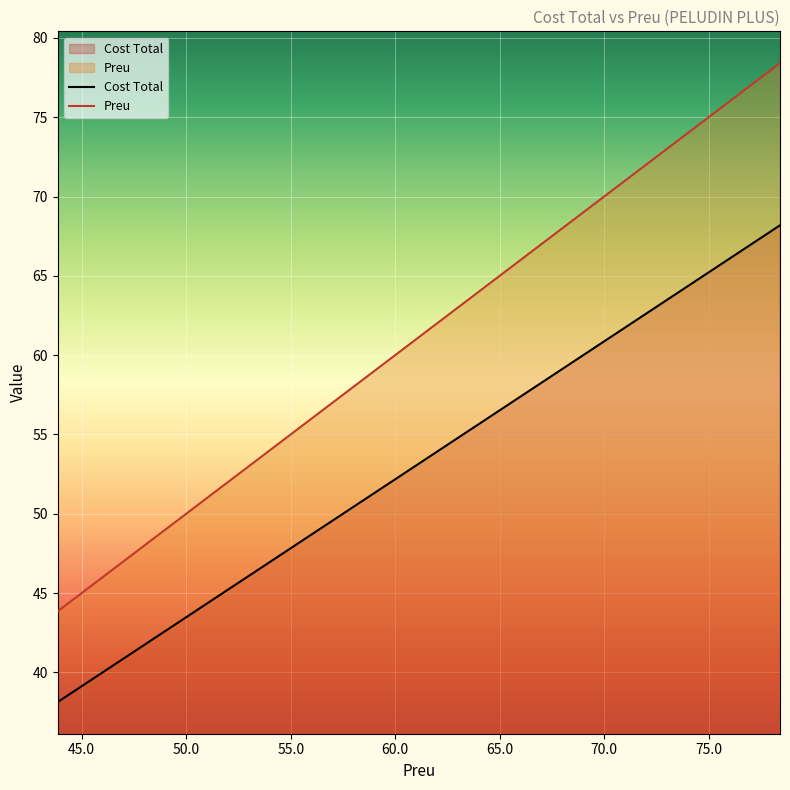

What are all the series names shown in the legend?

Cost Total, Preu